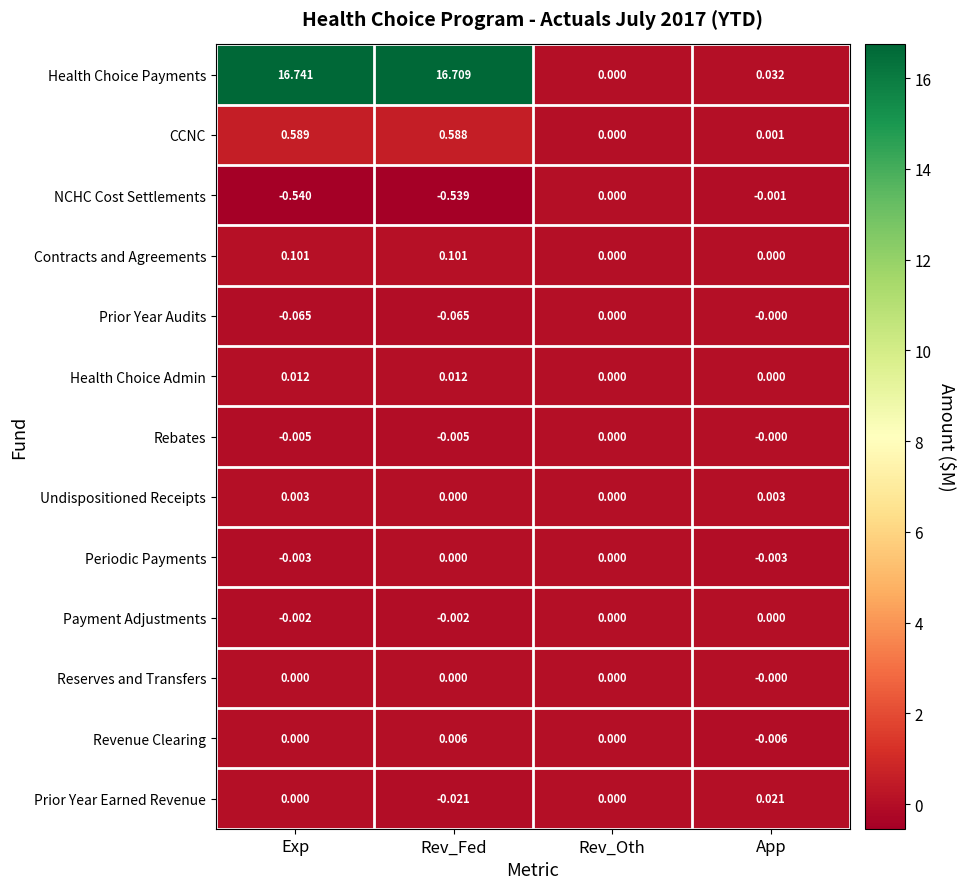

How many values in Undispositioned Receipts are above zero?

2